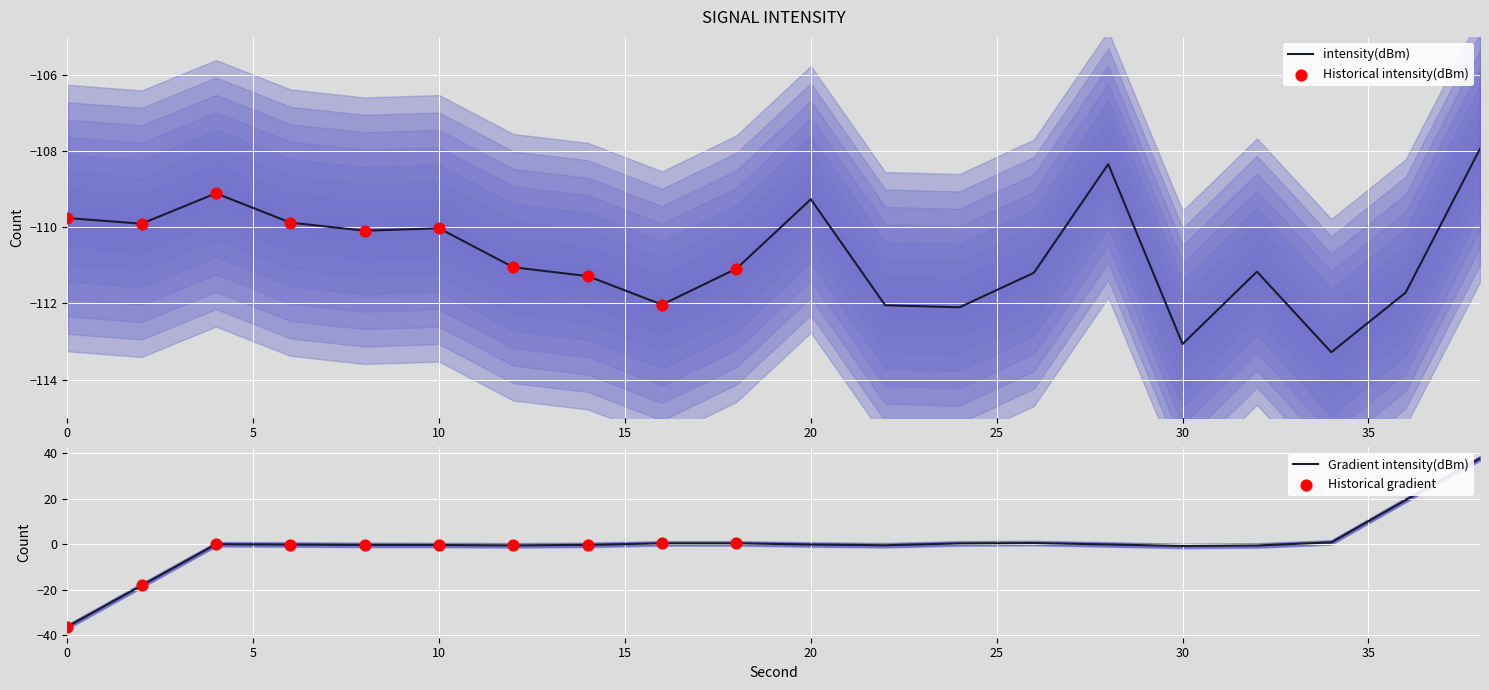

Which has a higher value, 12 or 2?

2